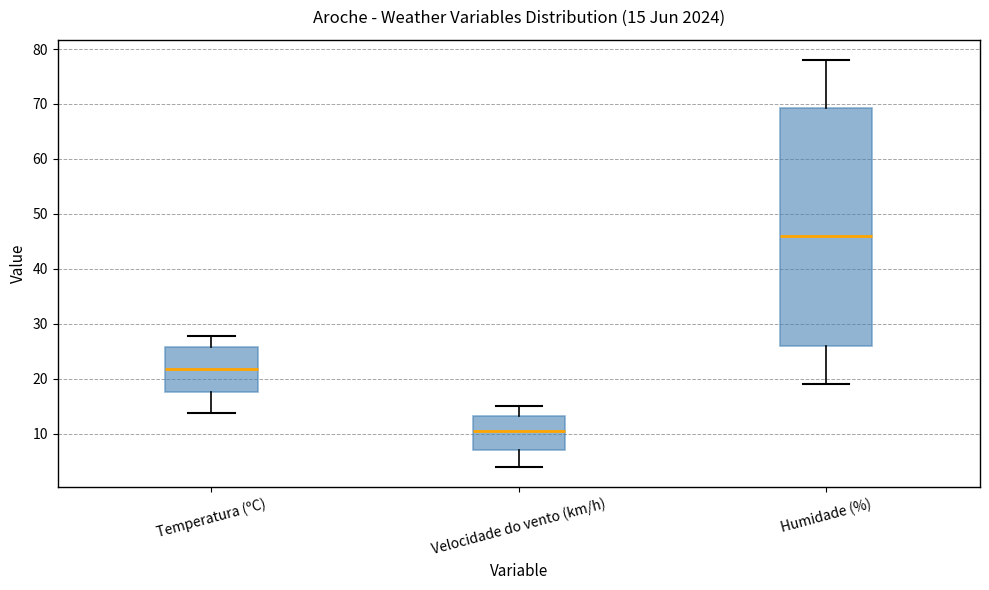

Comparing the boxes themselves (not the whiskers), which one is the tallest?

Humidade (%)